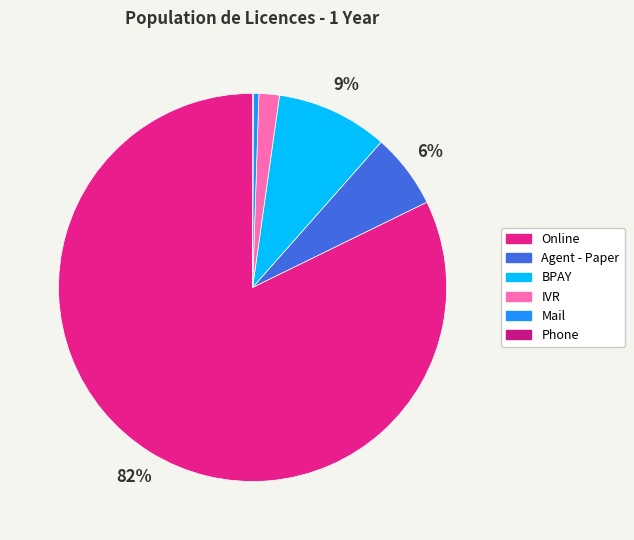

Approximately how many times larger is the value at BPAY compared to Phone?

137.9